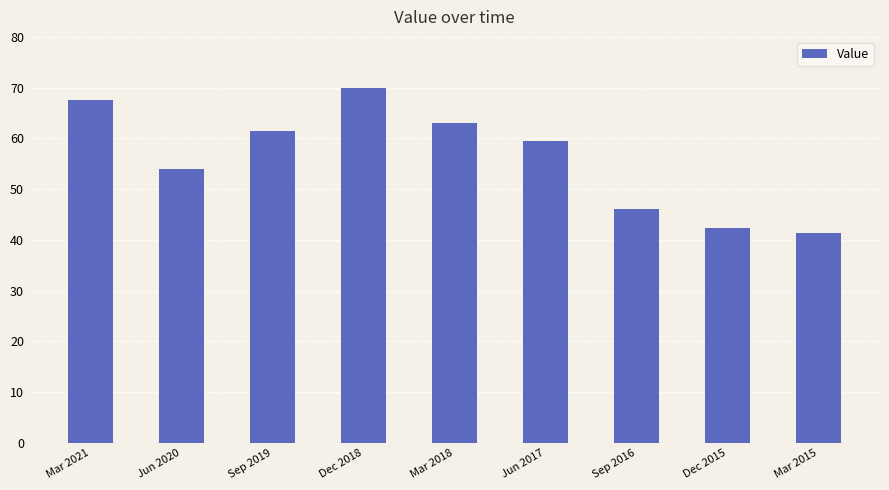

Which category has the highest value across all series?

Dec 2018